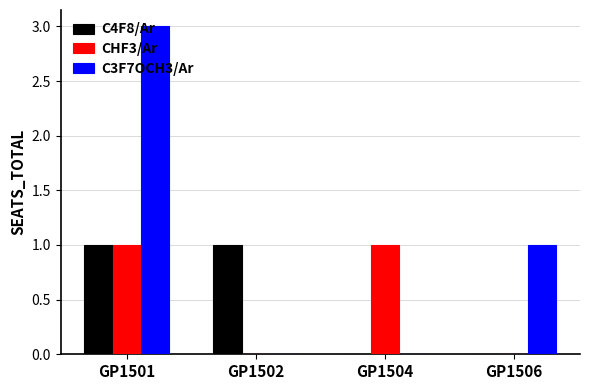

What is the total value across all series at GP1506?

1